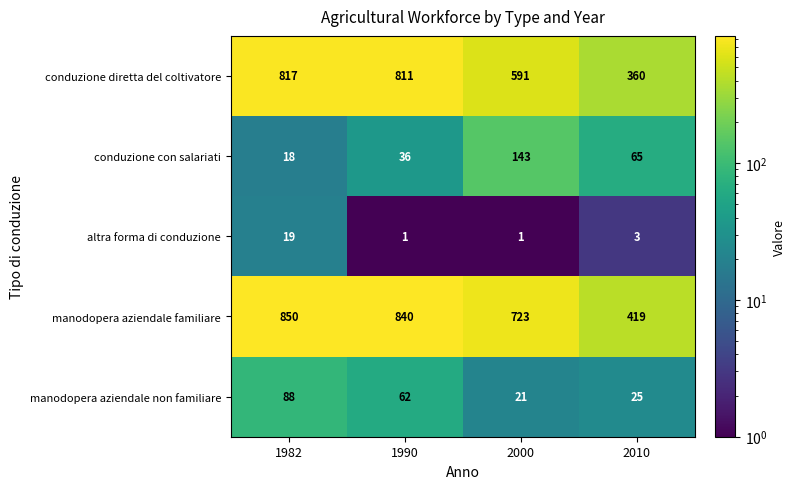

The conduzione con salariati series shows 36 at 1990. True or false?

True